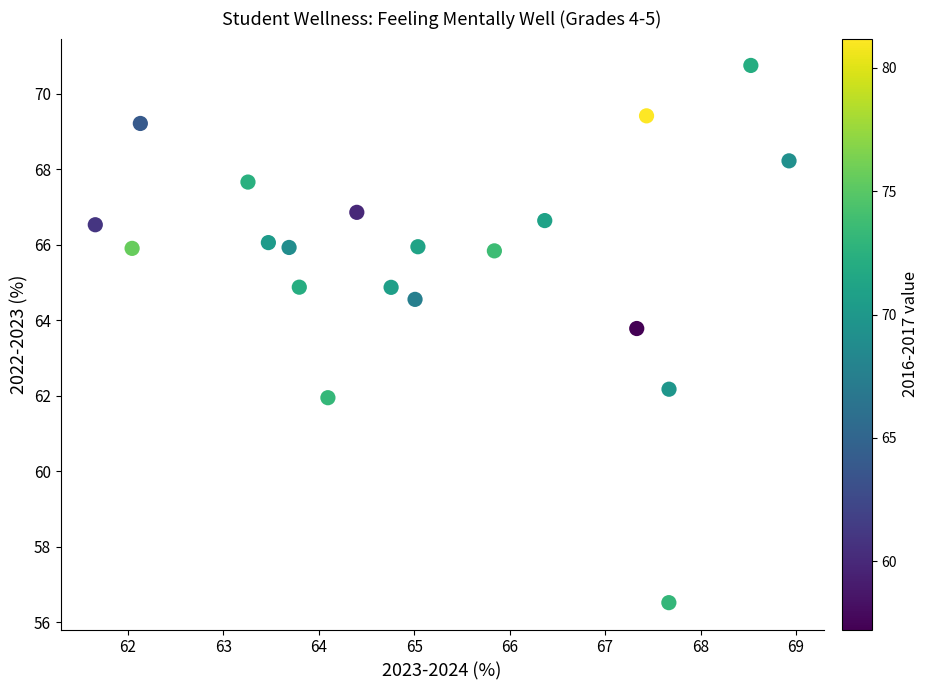

What is the range of Y values (max minus min)?

14.2